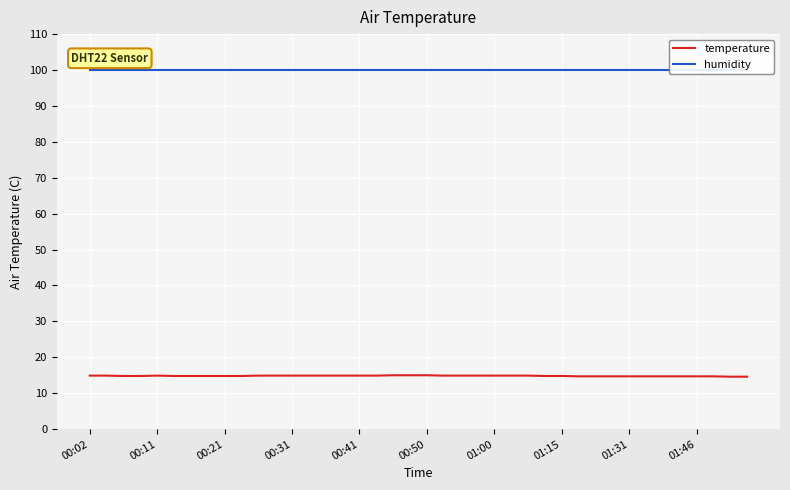

How many lines are shown in the chart?

2